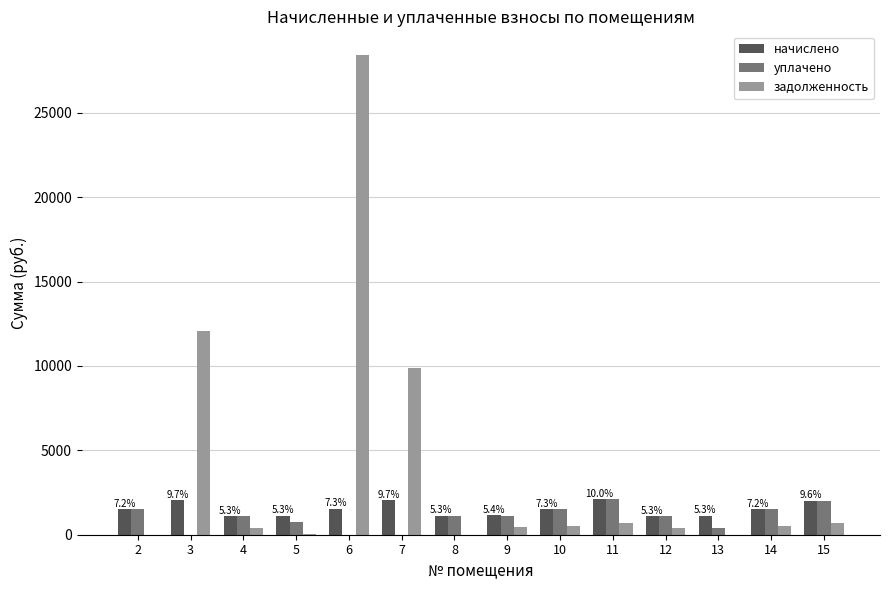

What is the maximum value for уплачено?

2094.2